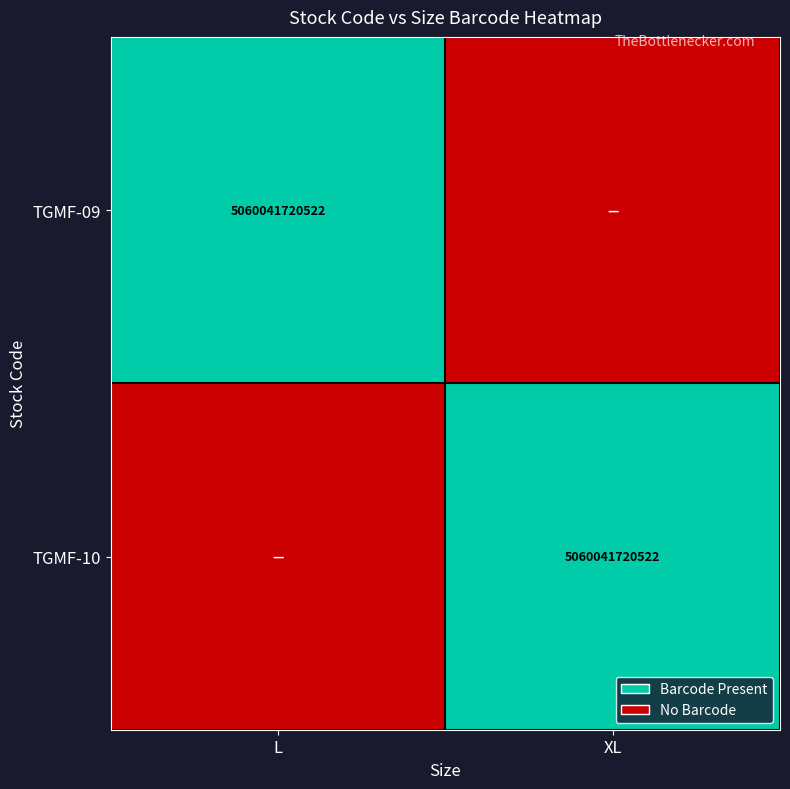

The value of TGMF-09 at L is 5060041720522. True or false?

True